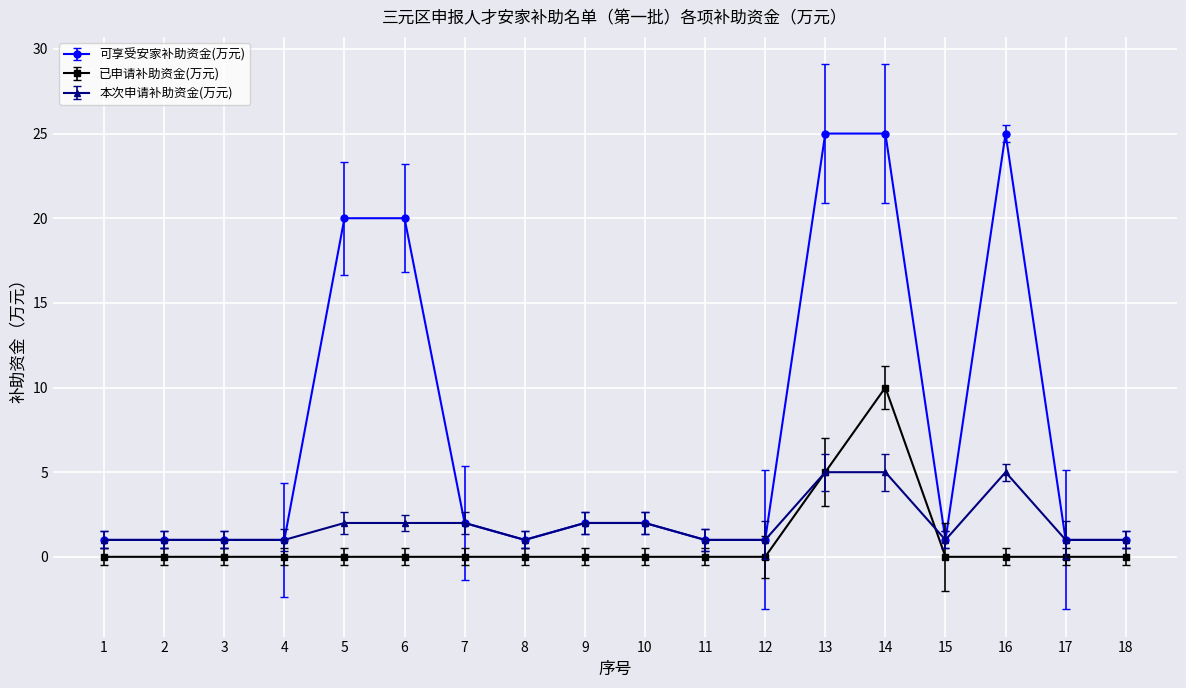

Is the value of 本次申请补助资金(万元) at 15 greater than the value of 已申请补助资金(万元) at 18?

Yes